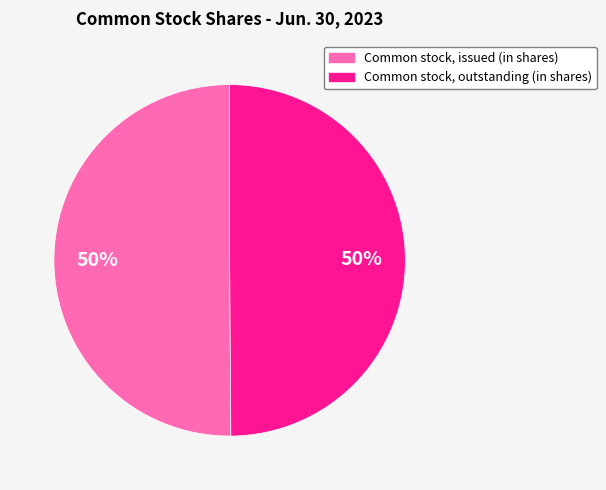

To the nearest percent, what is the average slice percentage?

50%